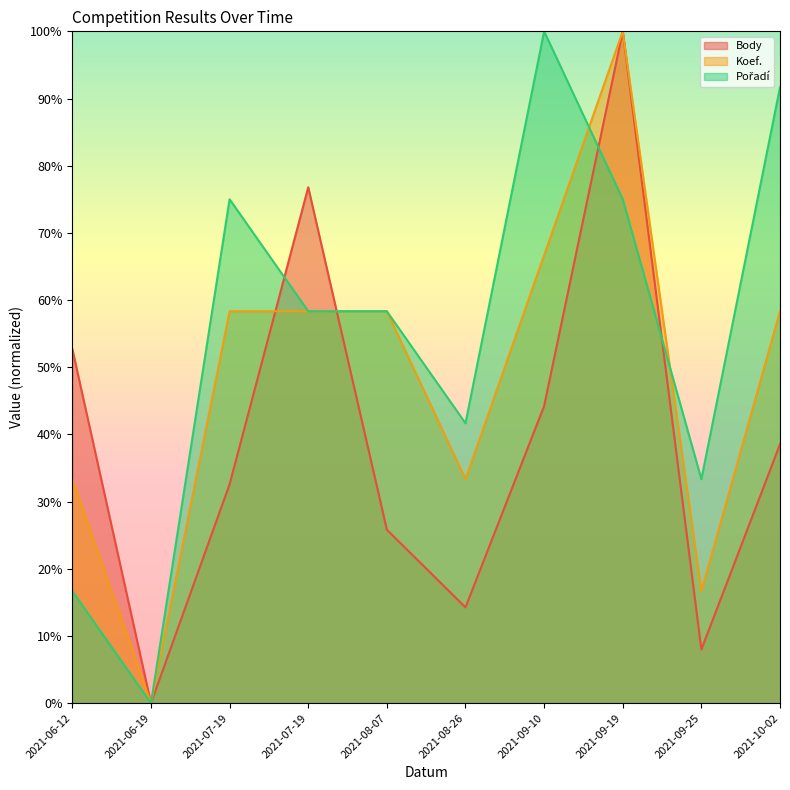

The Pořadí line series shows 86.3 at 2021-08-07. True or false?

False